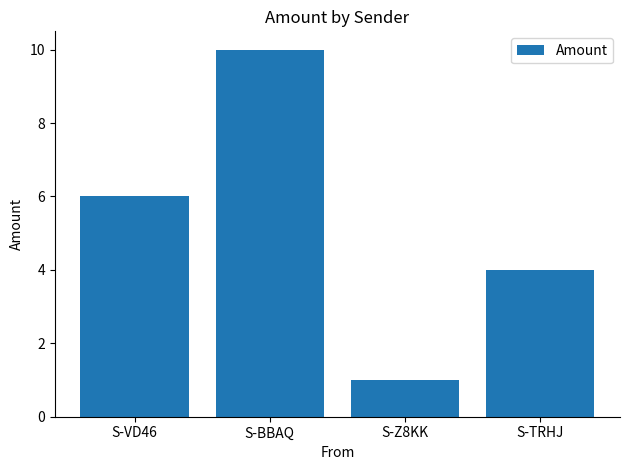

What is the average value?

5